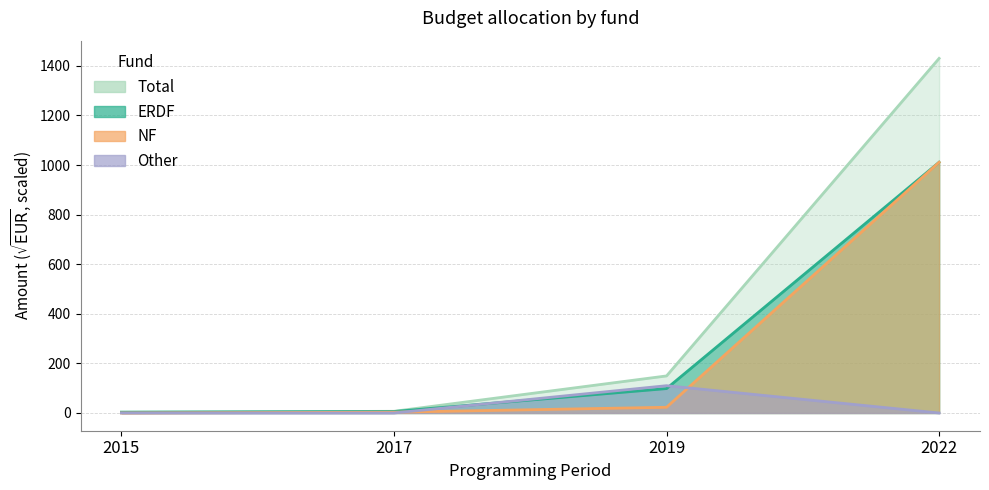

Which series has the largest range (max minus min)?

Total